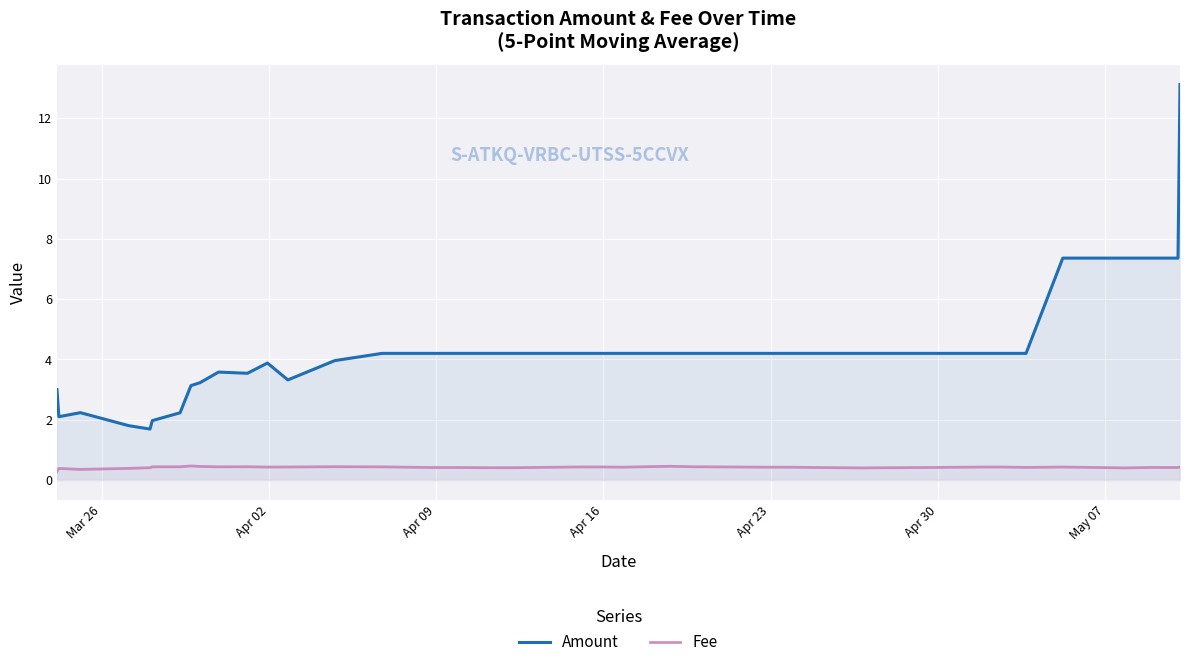

Rank the series by their maximum value, from highest to lowest.

Amount, Fee